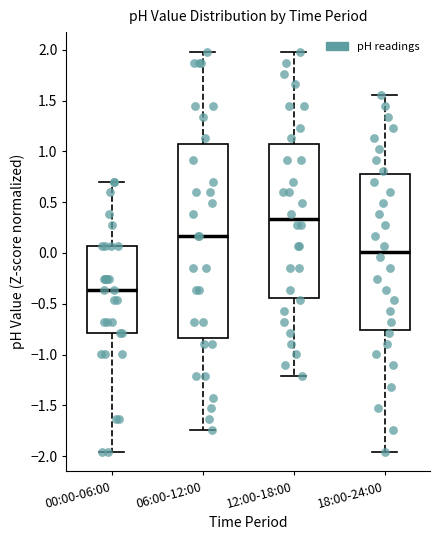

Reading left to right, read every box against the y-axis: the position of its median line, the range the box covers, and the ends of its whiskers. The values are not printed on the chart, so give them approximately, as read against the axis.

00:00-06:00: median -0.35, box -0.80 to 0.05, whiskers -1.95 to 0.70
06:00-12:00: median 0.15, box -0.85 to 1.05, whiskers -1.75 to 2.00
12:00-18:00: median 0.35, box -0.45 to 1.05, whiskers -1.20 to 2.00
18:00-24:00: median 0.00, box -0.75 to 0.80, whiskers -1.95 to 1.55